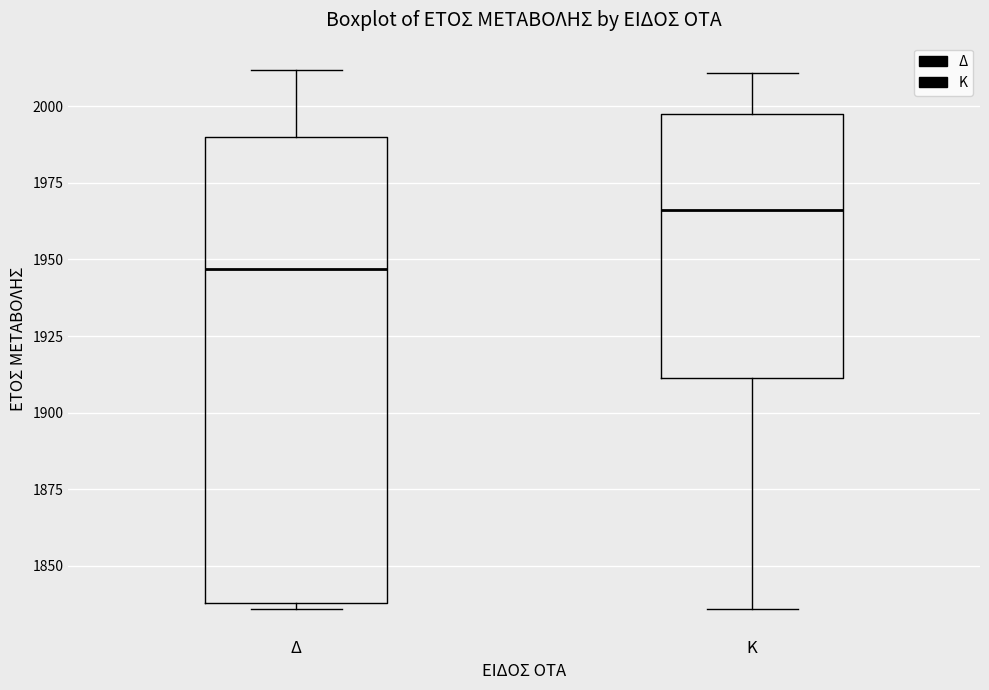

Where does the median line of the box for Δ sit on the y-axis? The values are not printed on the chart, so give them approximately, as read against the axis.

1945